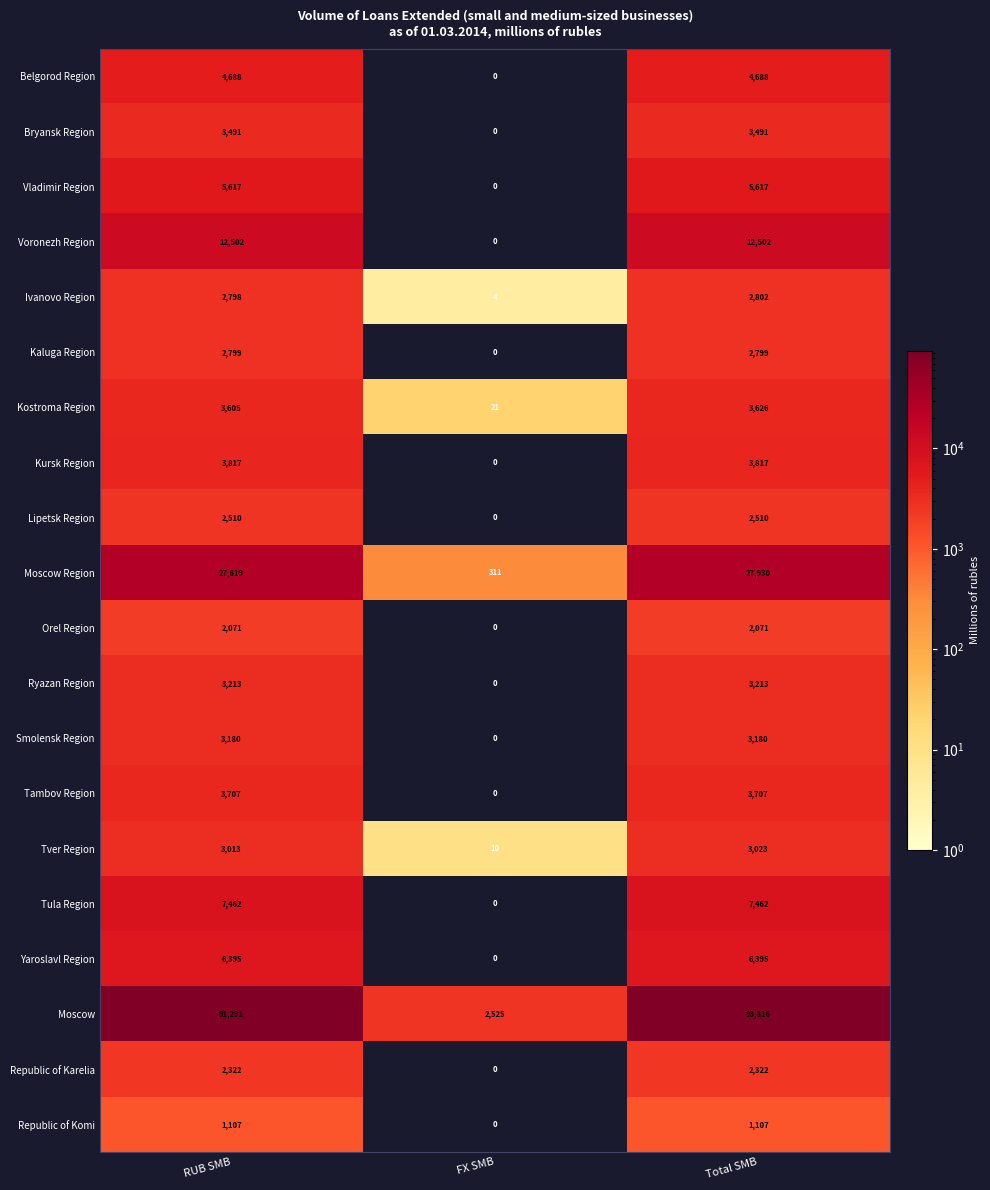

At which category does the chart reach its peak across all series?

Total SMB